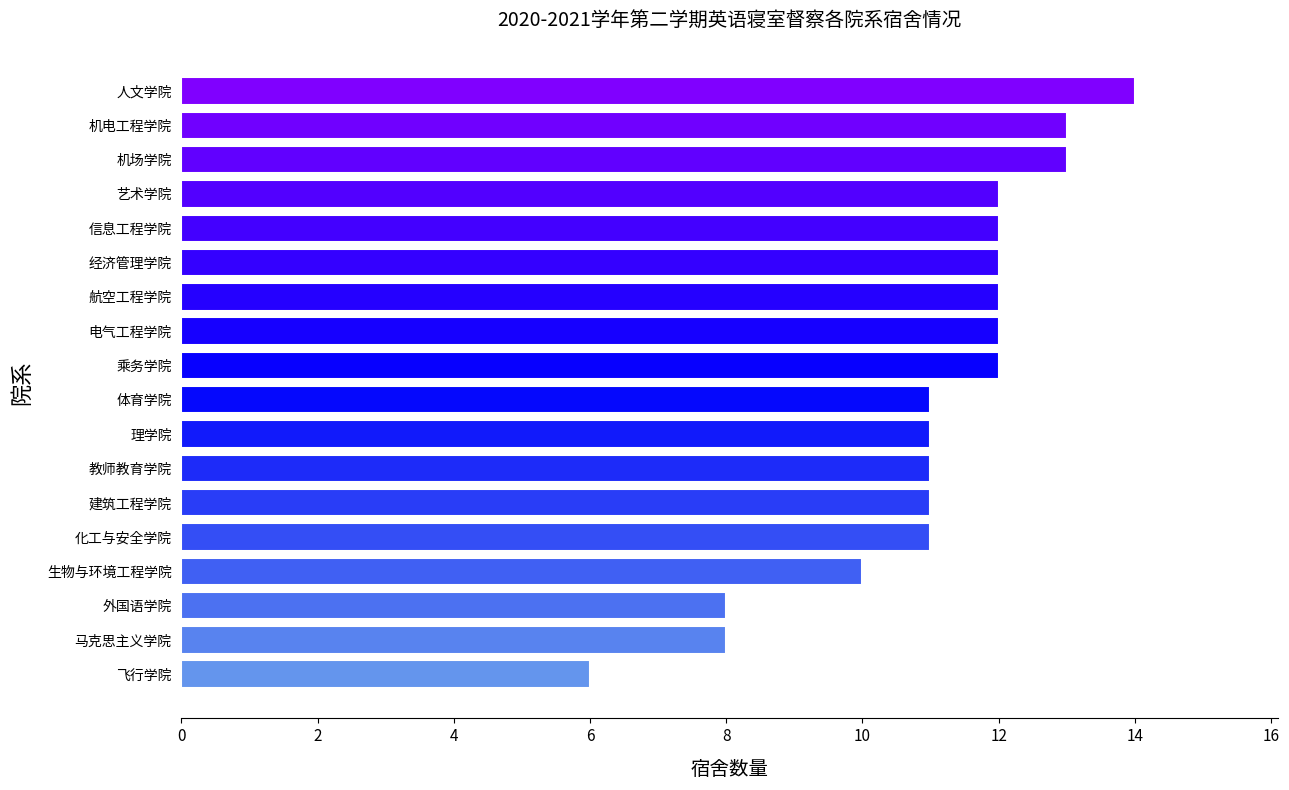

True or false: the data shows 12 at 信息工程学院.

True